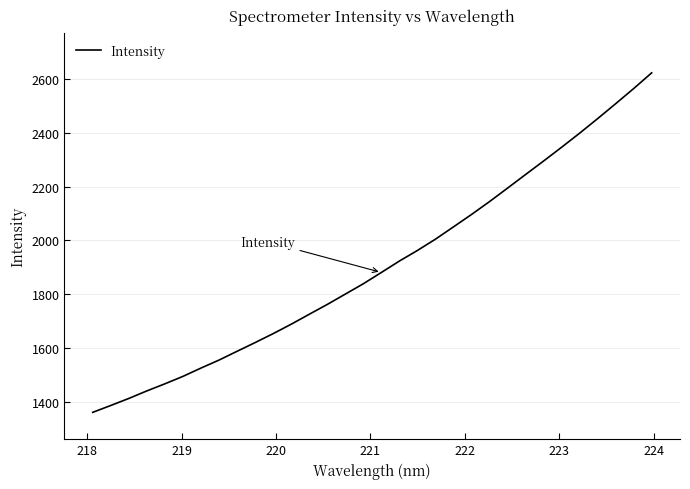

What is the maximum value shown in the chart?

2623.0